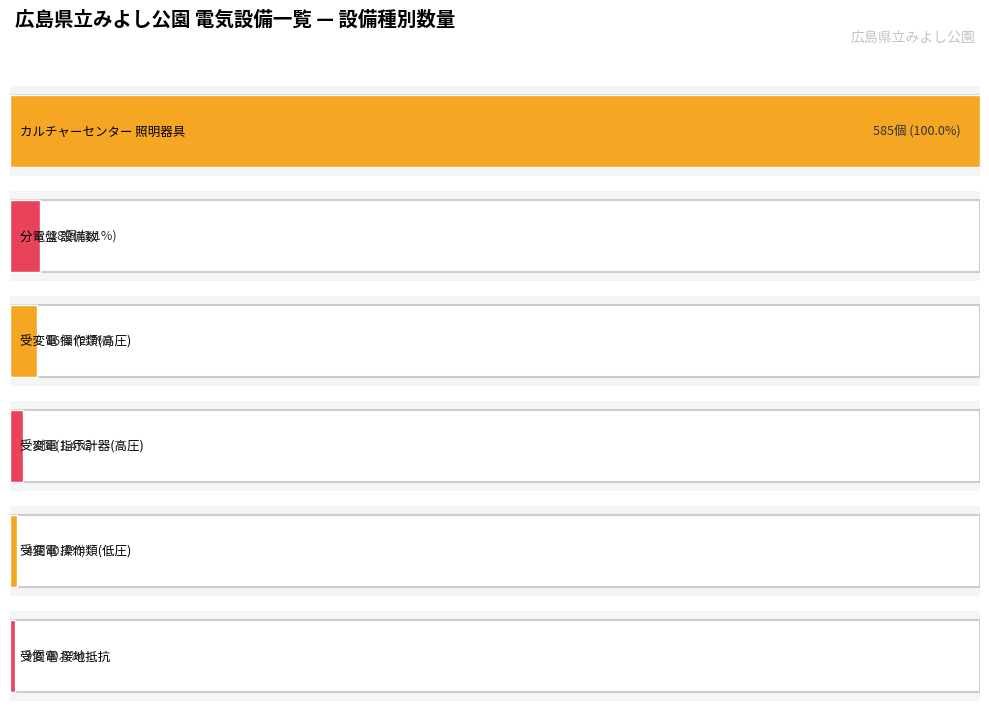

Is it true that カルチャーセンター equals 585 at 照明器具設備?

True